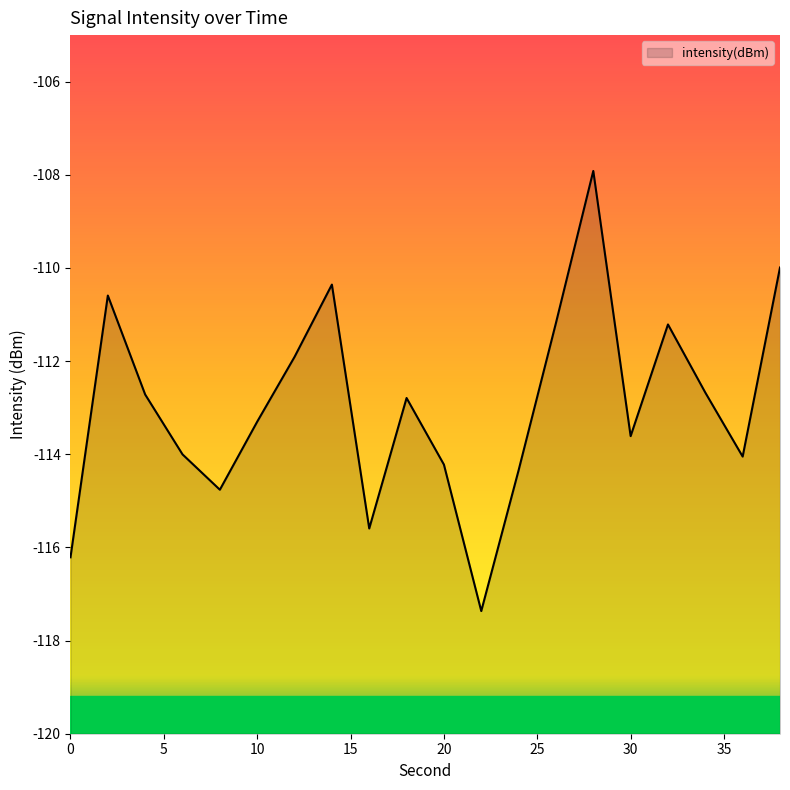

What is the difference between the maximum and second lowest values?

8.3